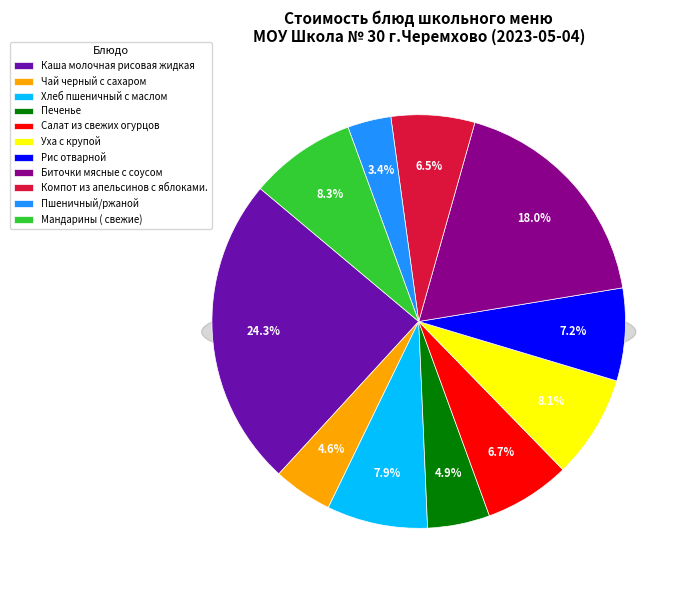

What is the largest slice in the pie chart?

Каша молочная рисовая жидкая